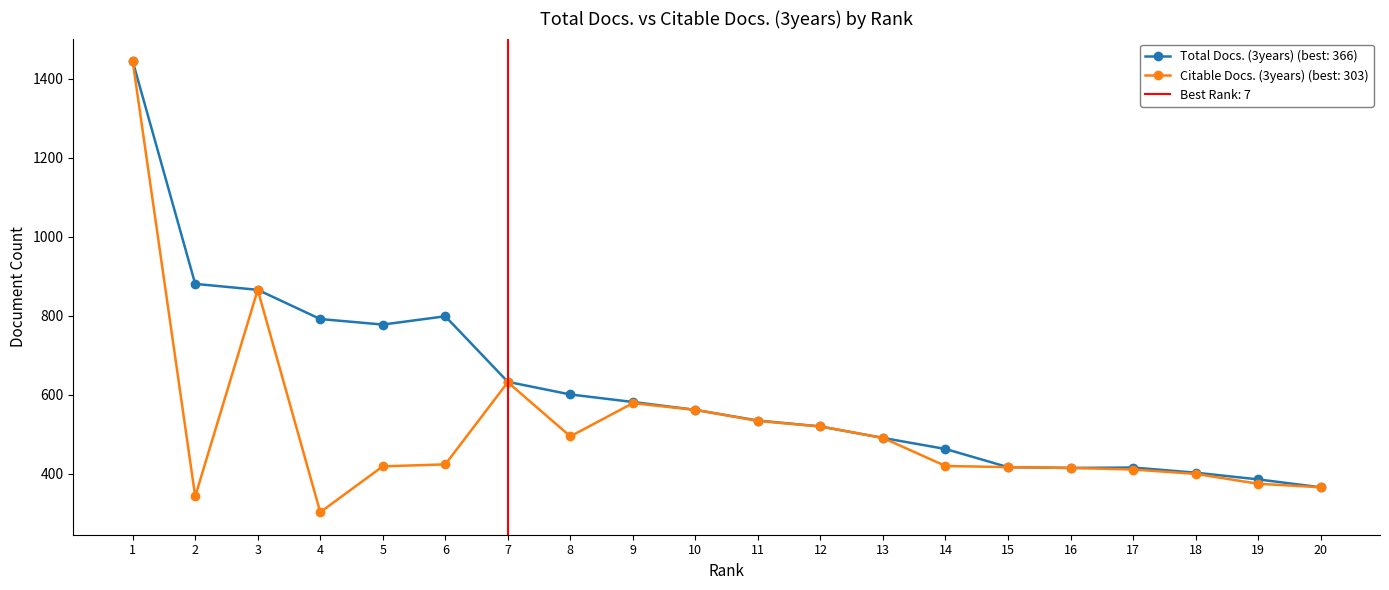

Which category has the highest value across all series?

1